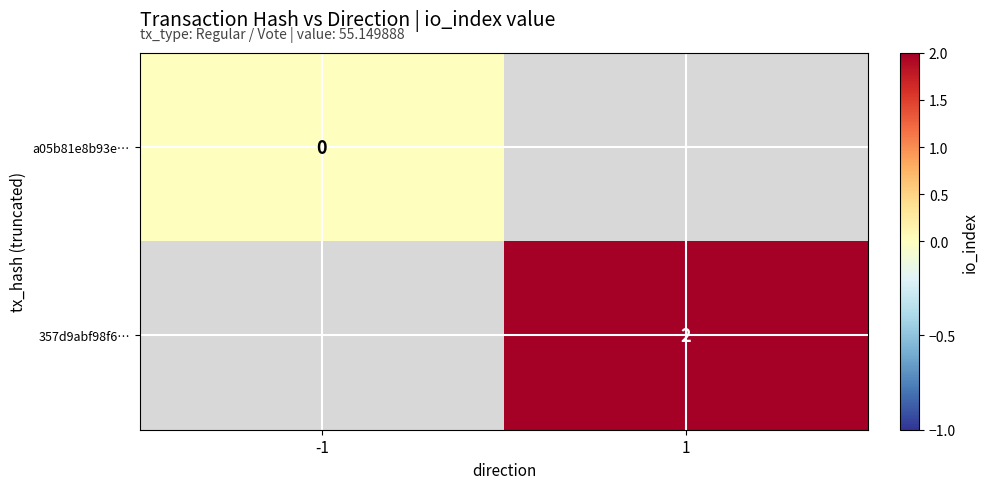

Is it true that 357d9abf98f6… equals 3 at 1?

False